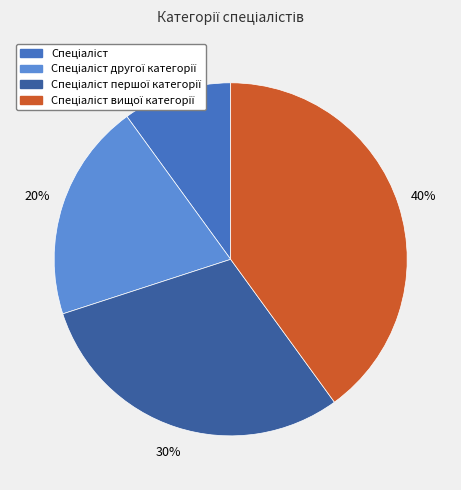

Does any single category account for the majority?

No